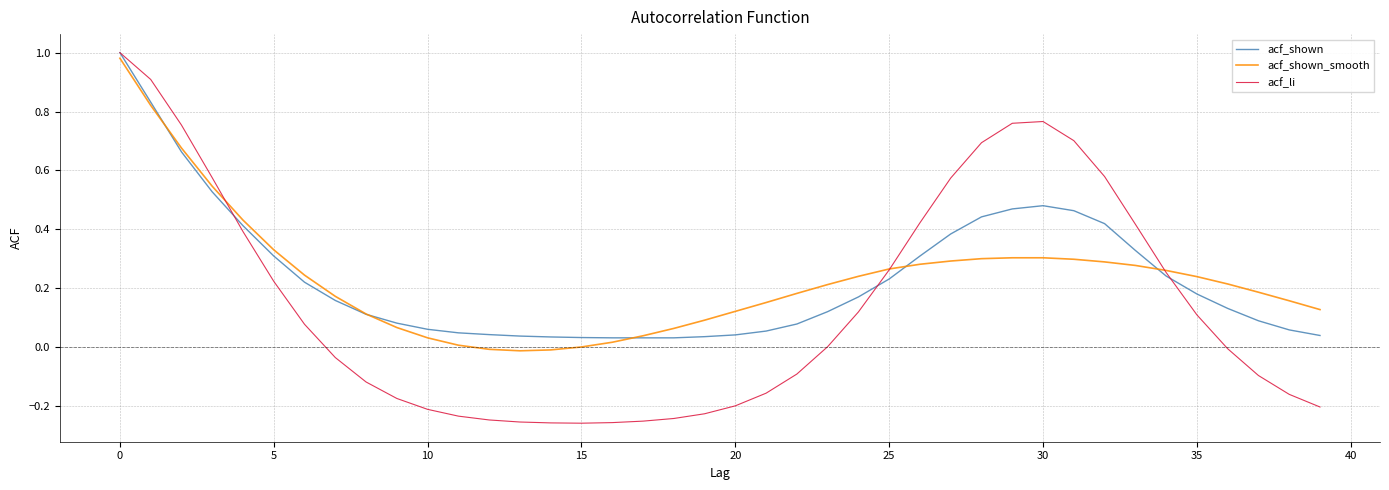

How many categories are shown in the chart?

40